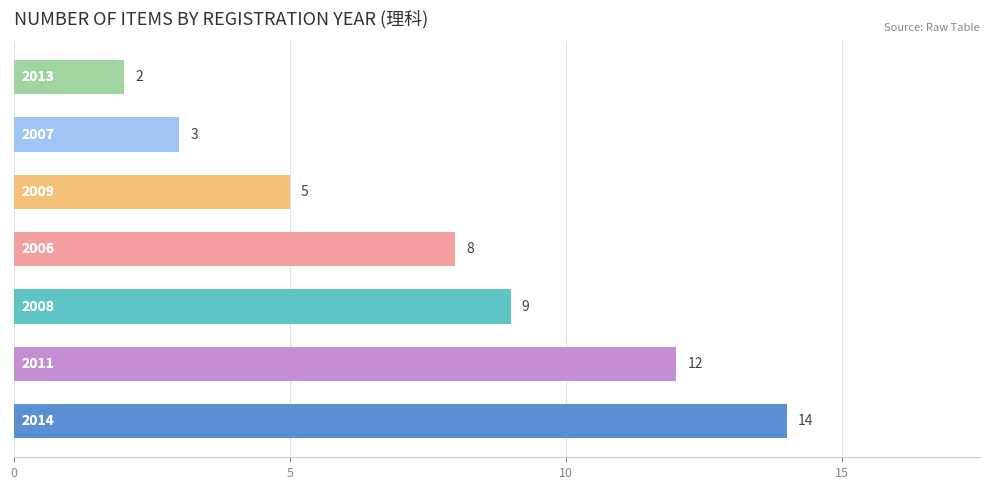

Does the chart contain any negative values?

No